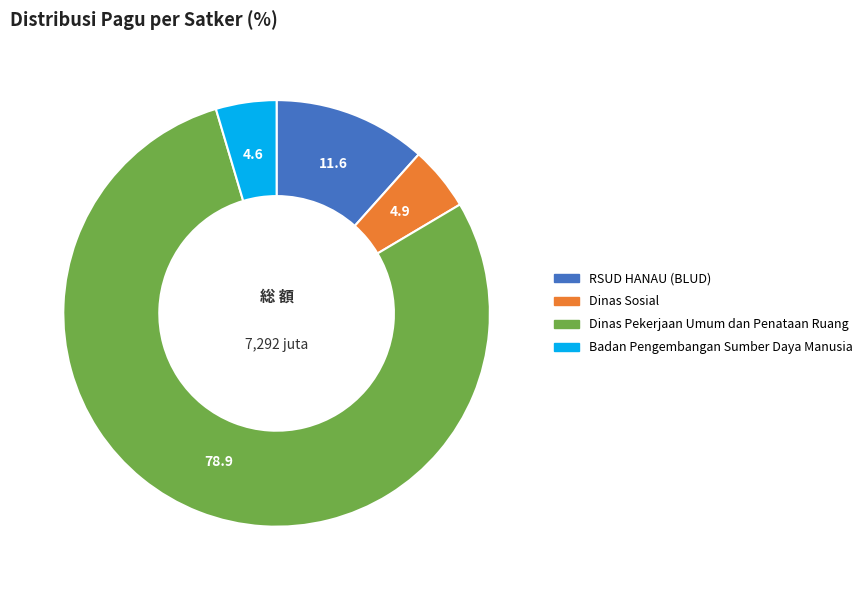

True or false: Badan Pengembangan Sumber Daya Manusia accounts for 5% of the total.

True